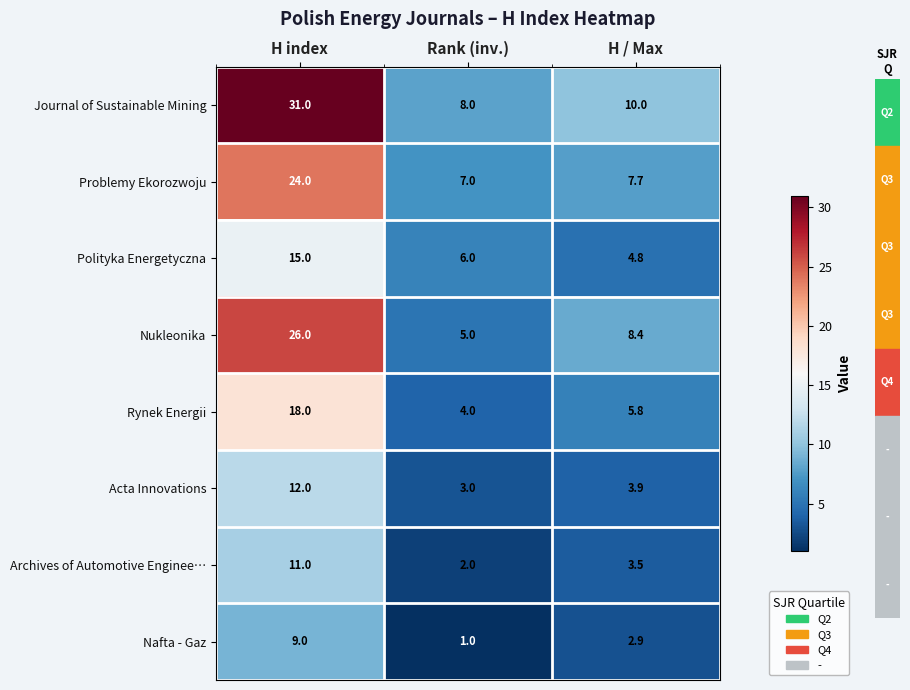

Which category has the highest value across all series?

H index